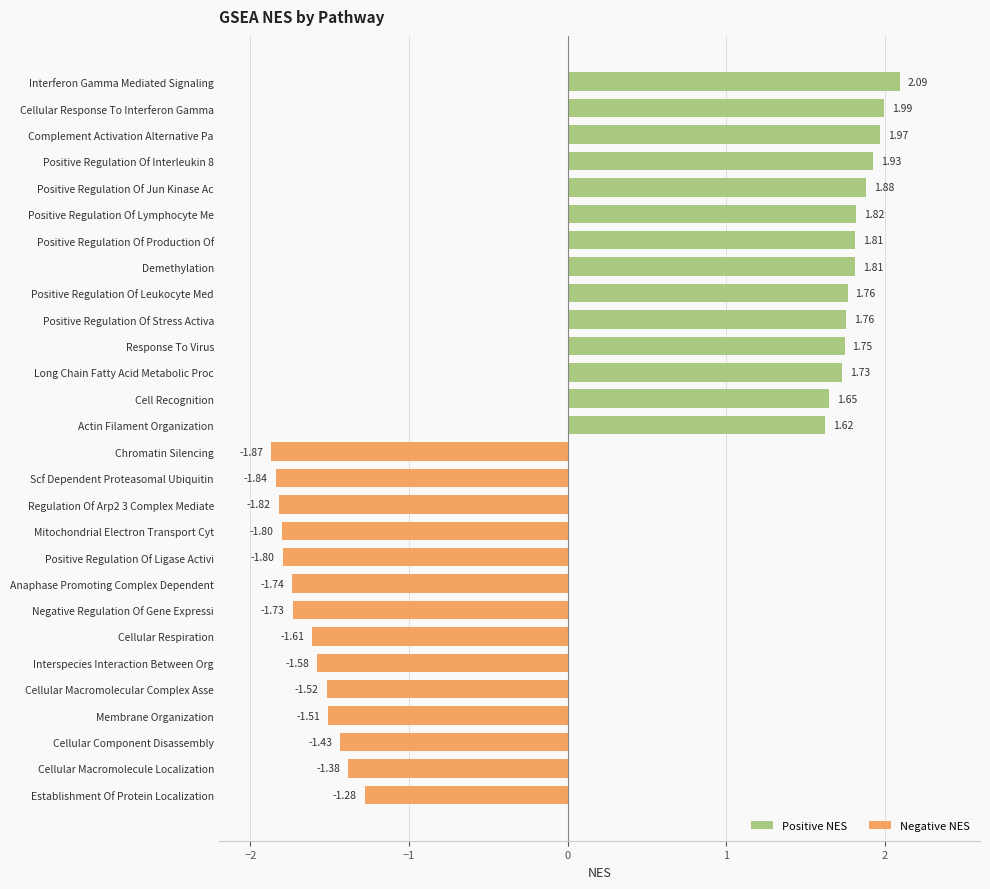

What is the difference between the second highest and minimum values?

3.9